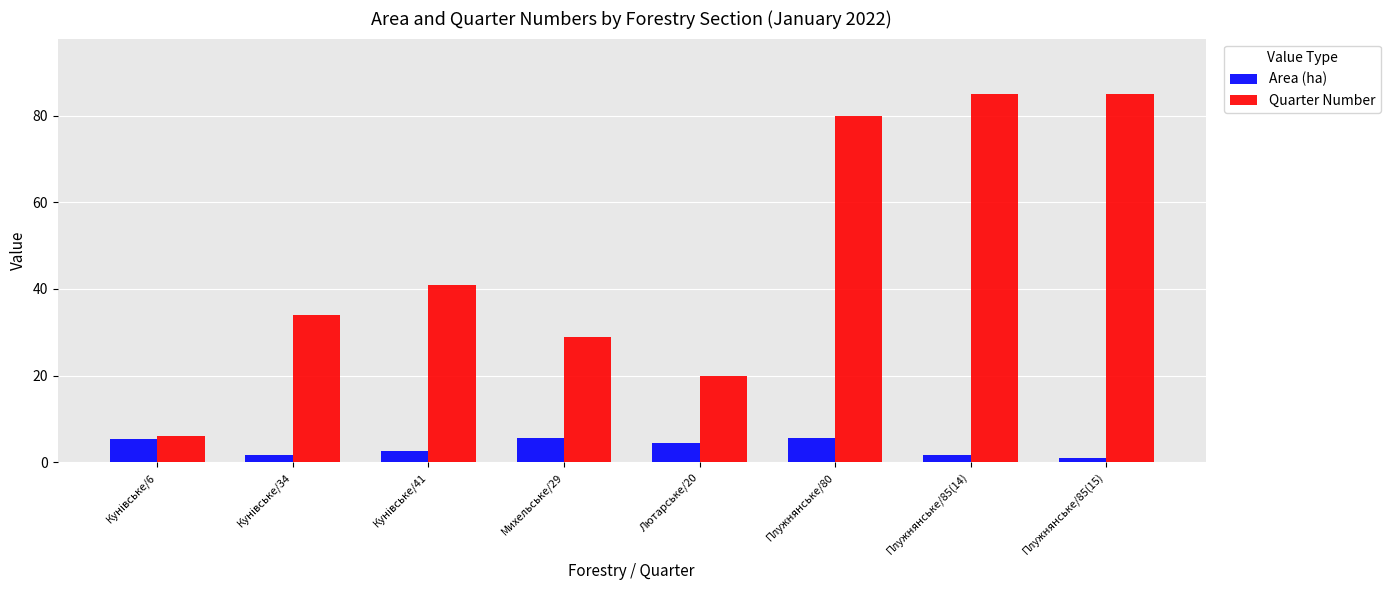

Does the chart contain any negative values?

No